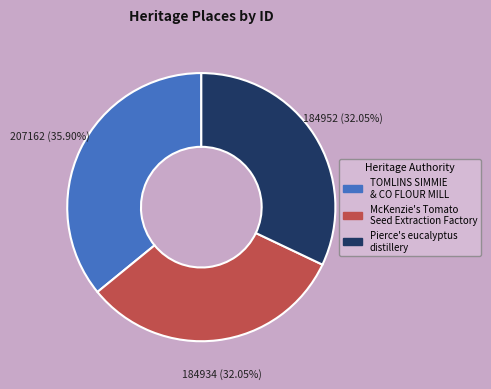

Is it true that McKenzie's Tomato Seed Extraction Factory is 41% of the pie?

False